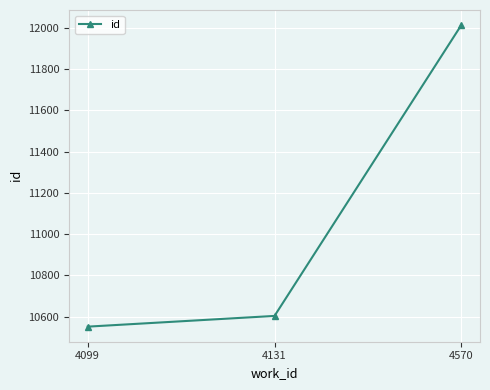

Does the chart display data point markers on the line(s)?

Yes